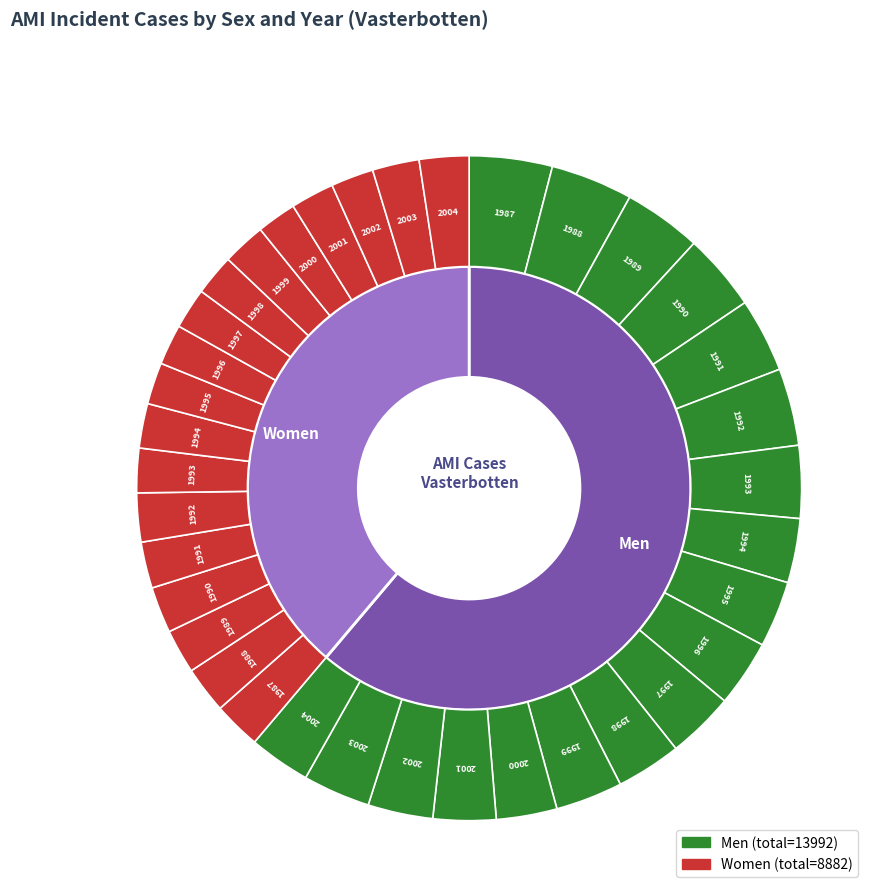

To the nearest percent, what percentage of the pie is 1992?

6%